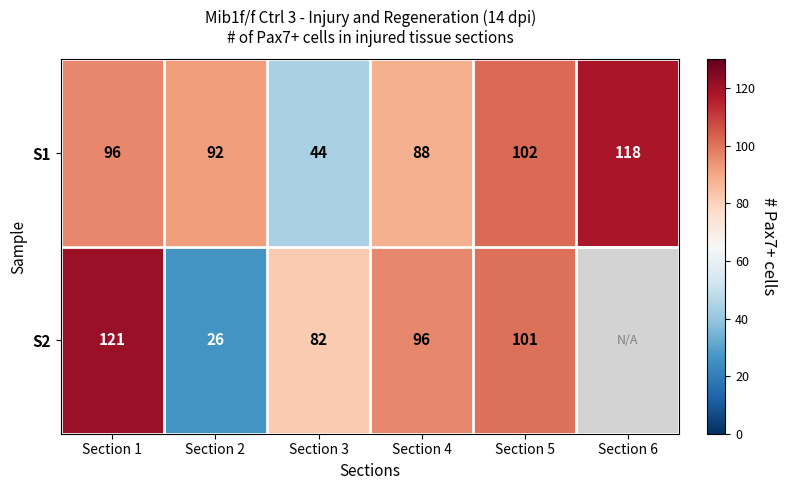

What is the difference between the highest and lowest values at Section 1?

25